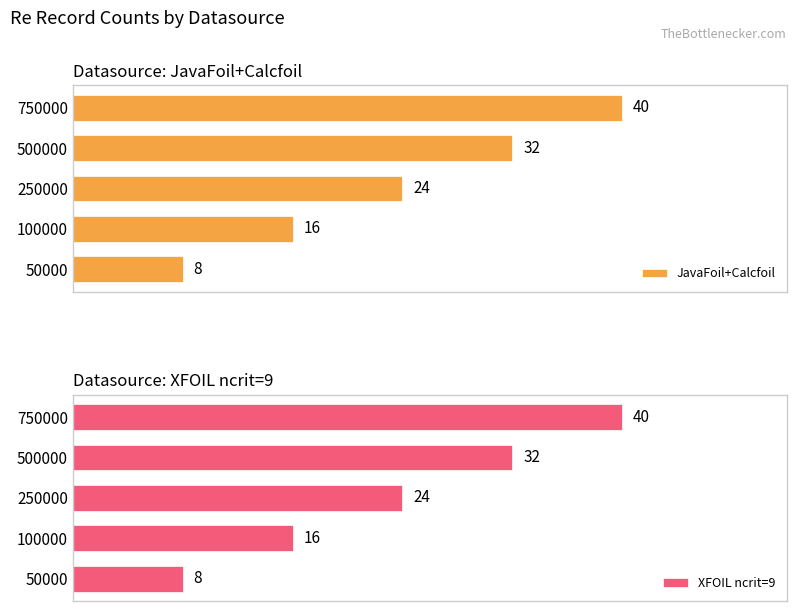

How many bars are there in total?

10